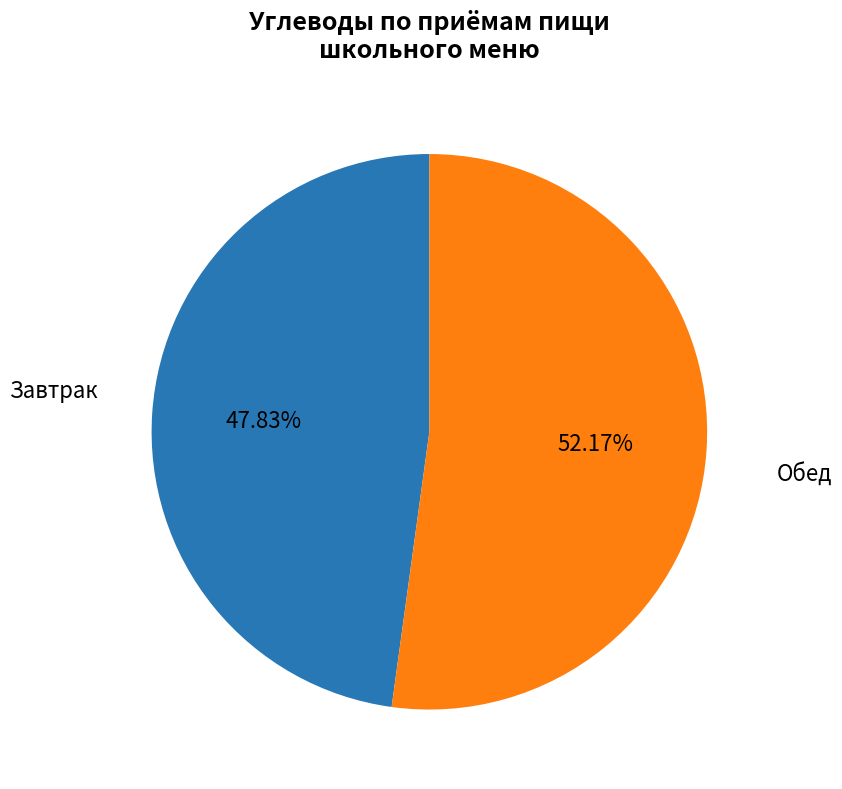

To the nearest percent, what is the average slice percentage?

50%